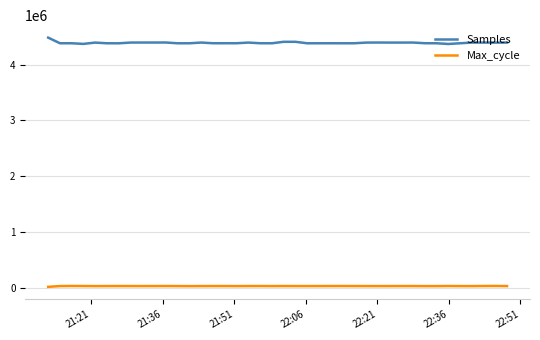

Rank the series by their average value, from lowest to highest.

Max_cycle, Samples